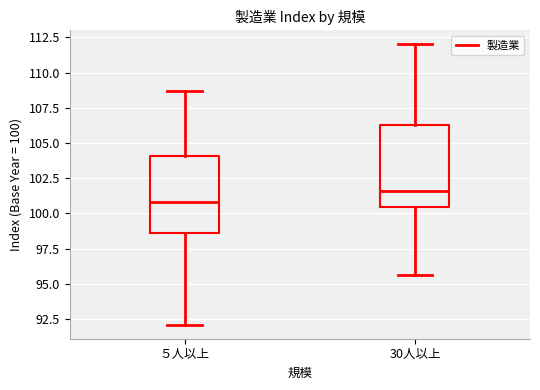

Reading left to right, transcribe this box plot: for each box, give where its median line is, the range the box spans, and where its two whiskers end, as read against the y-axis. The values are not printed on the chart, so give them approximately, as read against the axis.

５人以上: median 101.0, box 98.5 to 104.0, whiskers 92.0 to 108.5
30人以上: median 101.5, box 100.5 to 106.5, whiskers 95.5 to 112.0